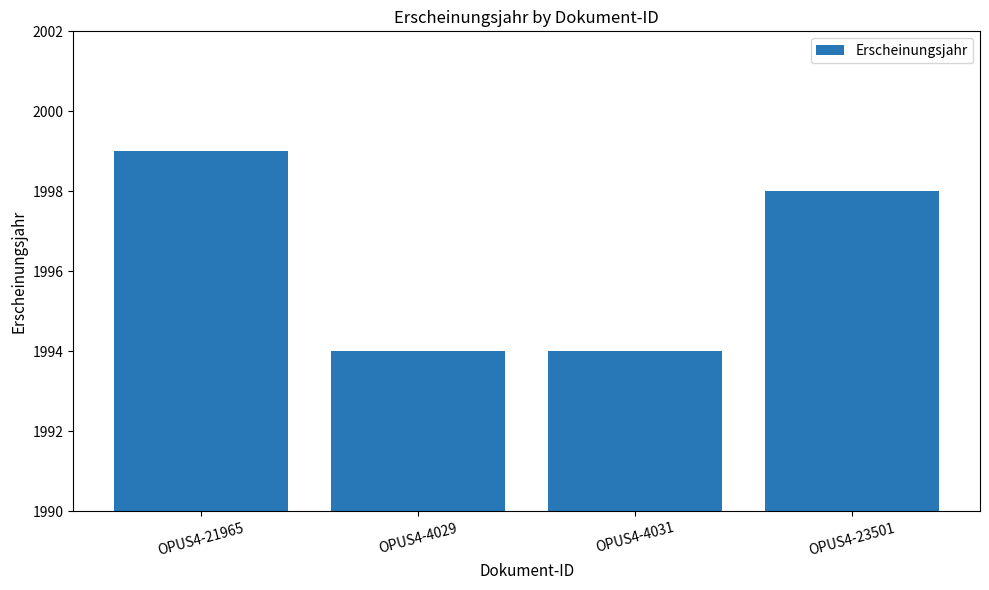

Count the number of data series in this chart.

1